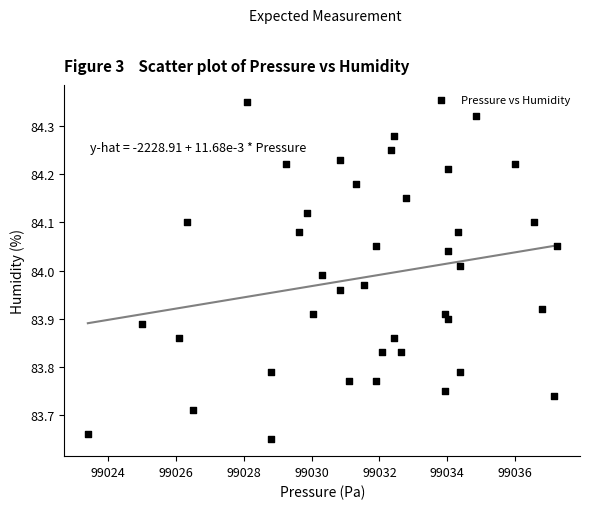

What is the range of X values (max minus min)?

13.8